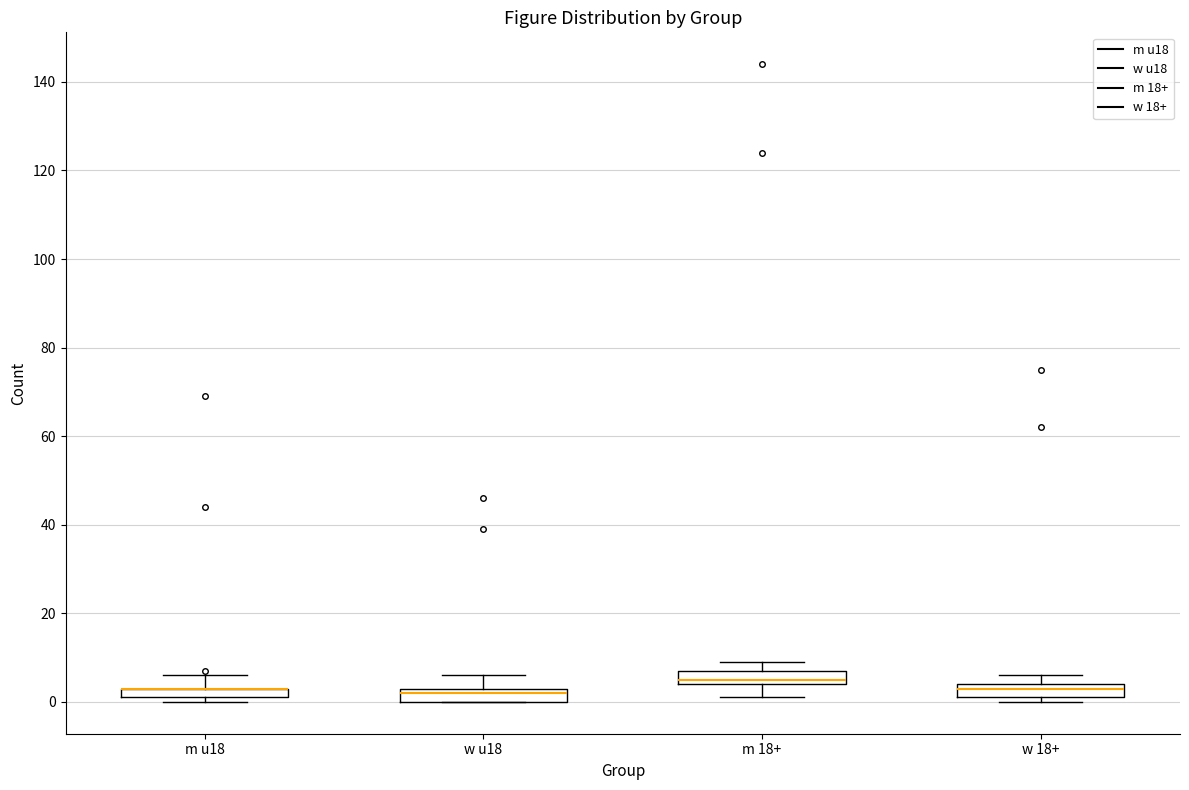

Where does the median line of the box for m 18+ sit on the y-axis? The values are not printed on the chart, so give them approximately, as read against the axis.

6